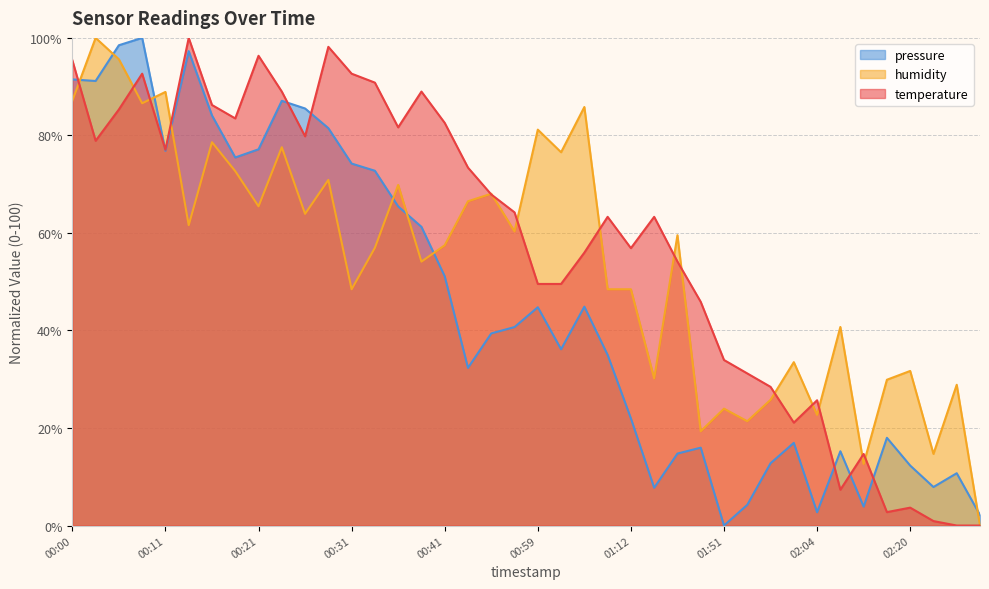

At which category does humidity reach its first local peak?

00:03